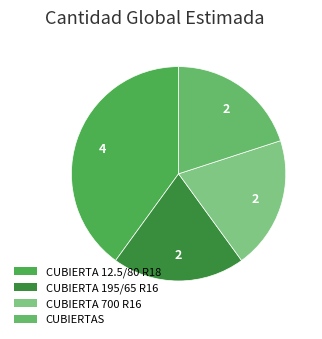

What is the change in value from CUBIERTA 12.5/80 R18 to CUBIERTAS?

-2